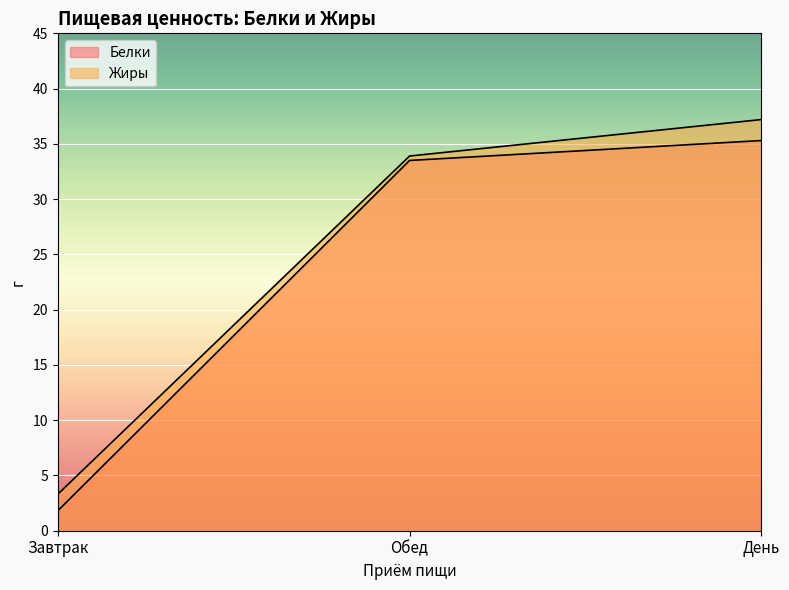

Reading right to left, list all the values displayed in this chart.

Белки: 35.3	33.5	1.8
Жиры: 37.2	33.9	3.3